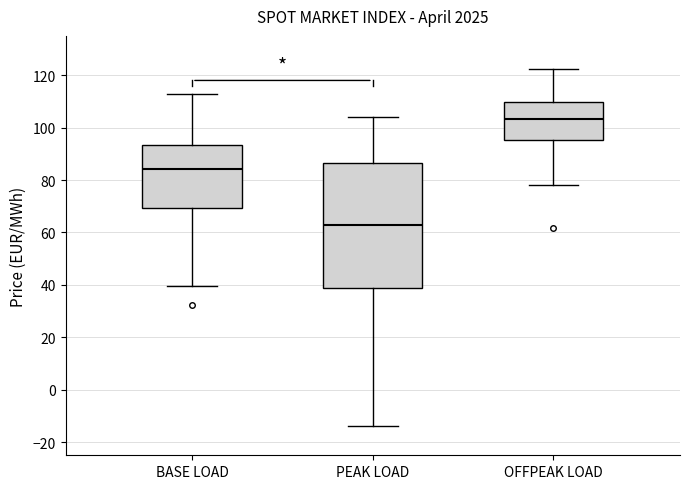

Which box is the tallest, from its lower edge to its upper edge?

PEAK LOAD